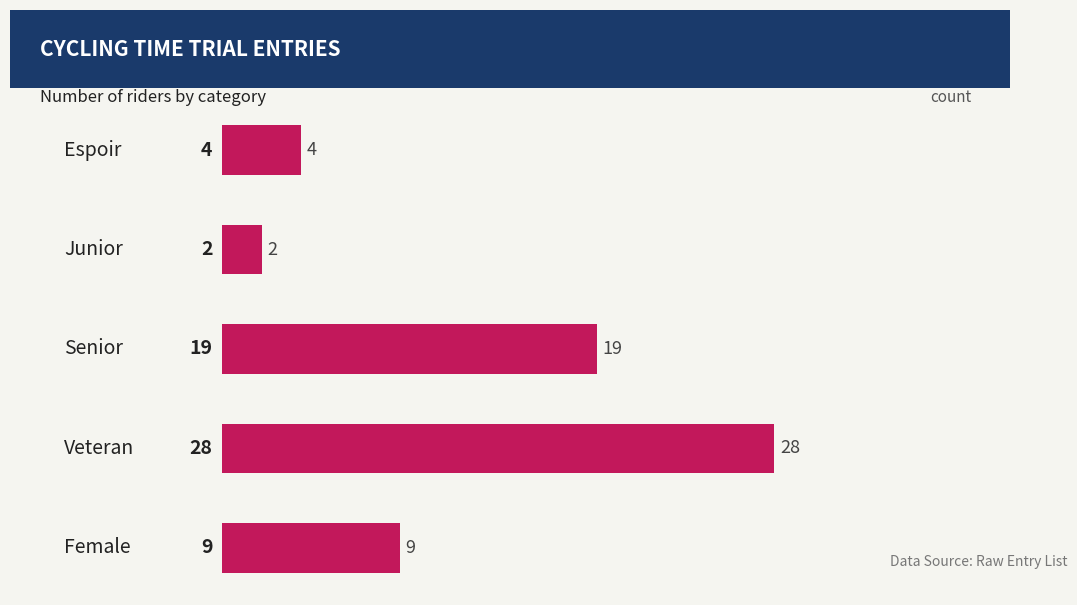

How many bars are there in total?

5